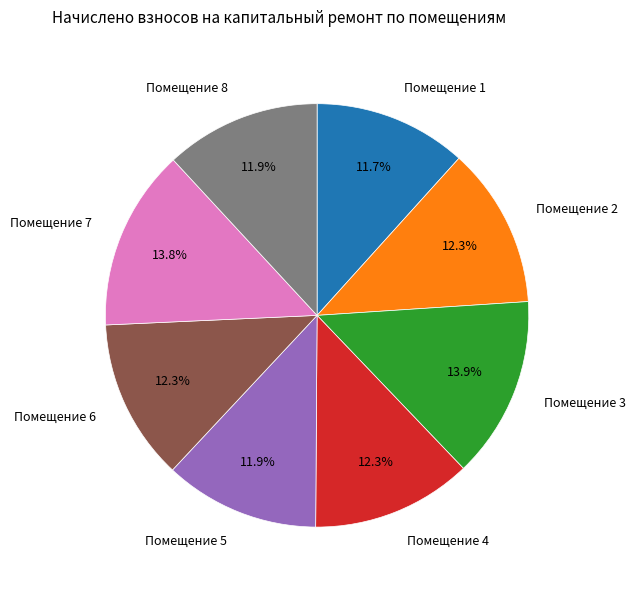

Which has a higher value, Помещение 8 or Помещение 3?

Помещение 3